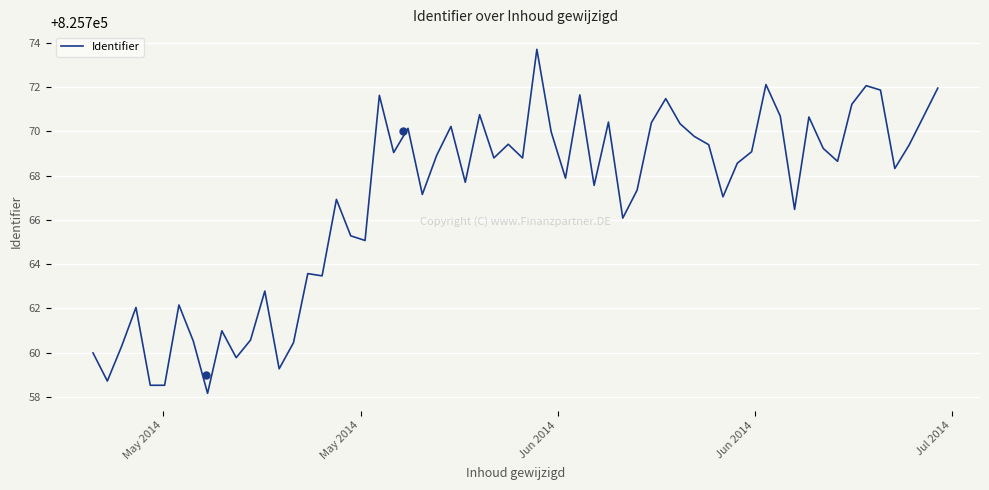

What is the greatest value displayed?

825773.7